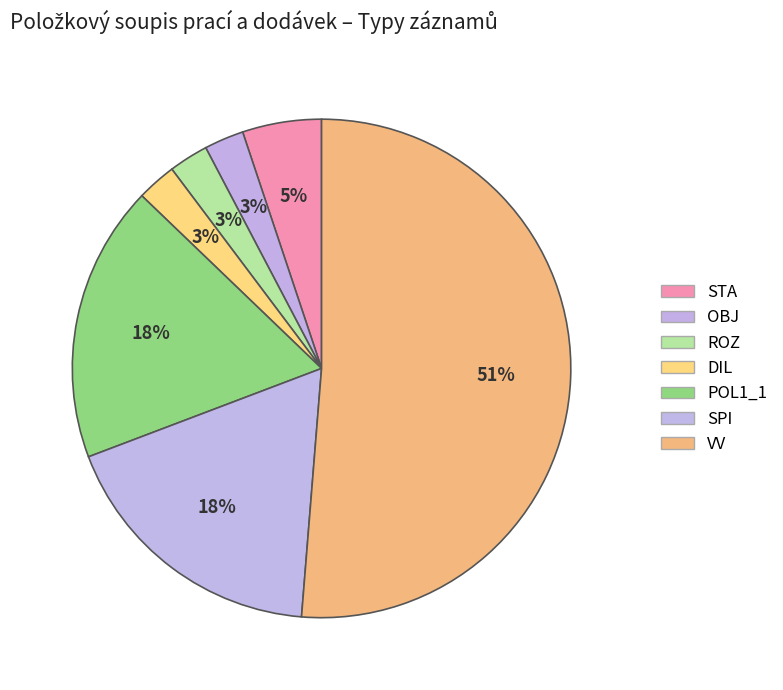

How many slices are in this pie chart?

7